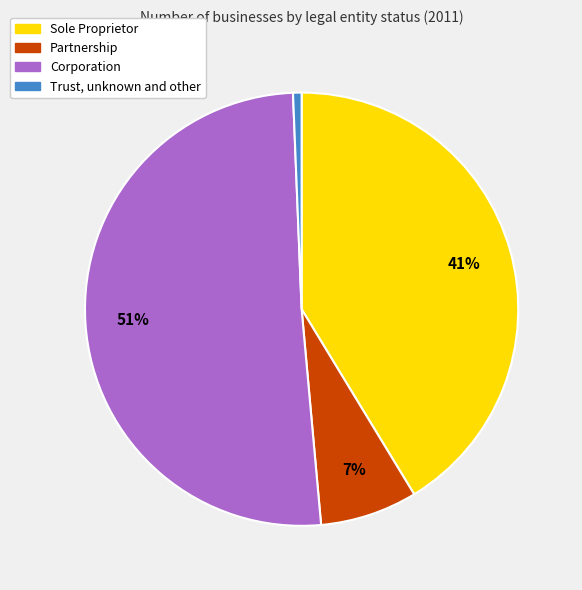

Between Corporation and Partnership, which is larger?

Corporation